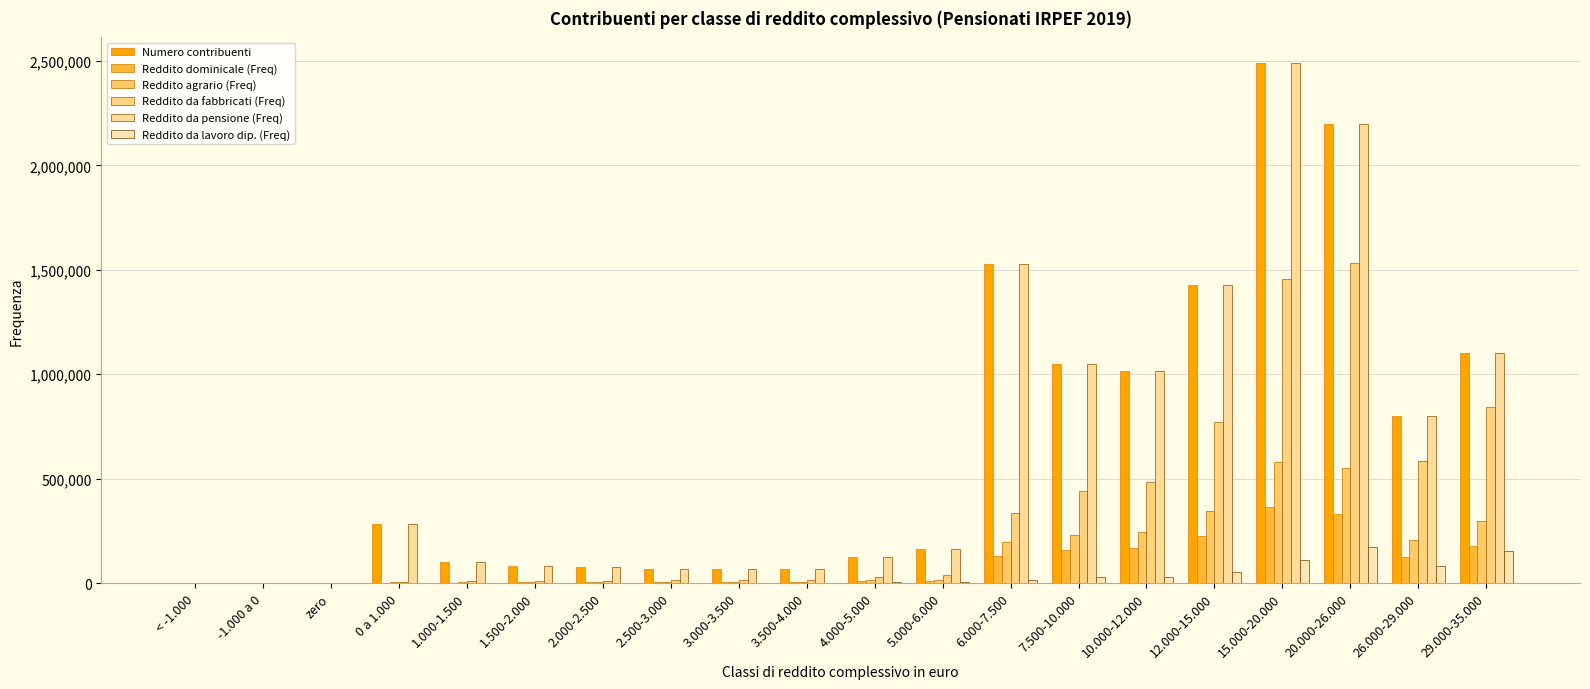

Count the number of categories in the chart.

20